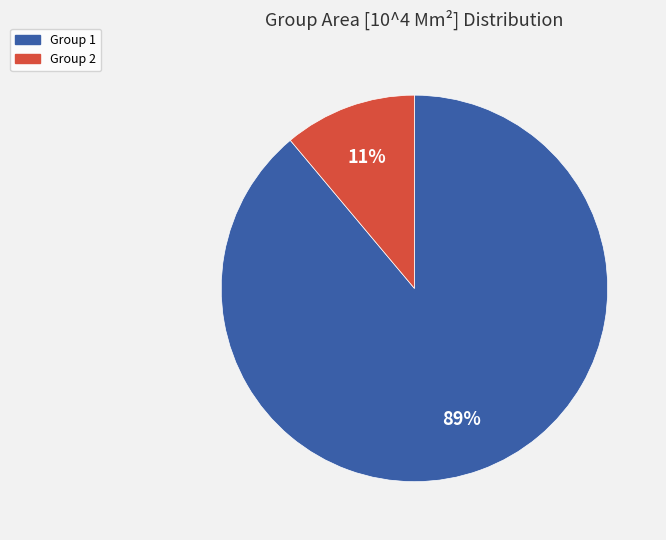

Is there any slice that represents more than half of the pie?

Yes